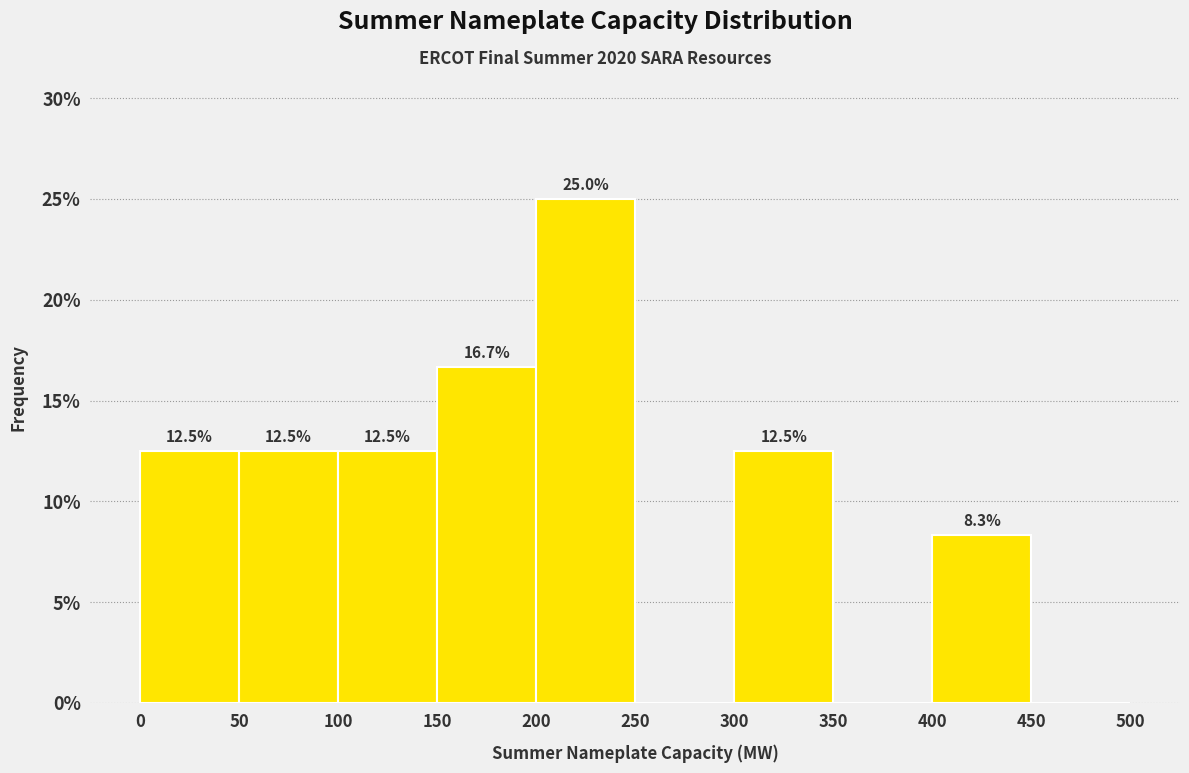

Which range on the x-axis has the tallest bar?

200 to 250